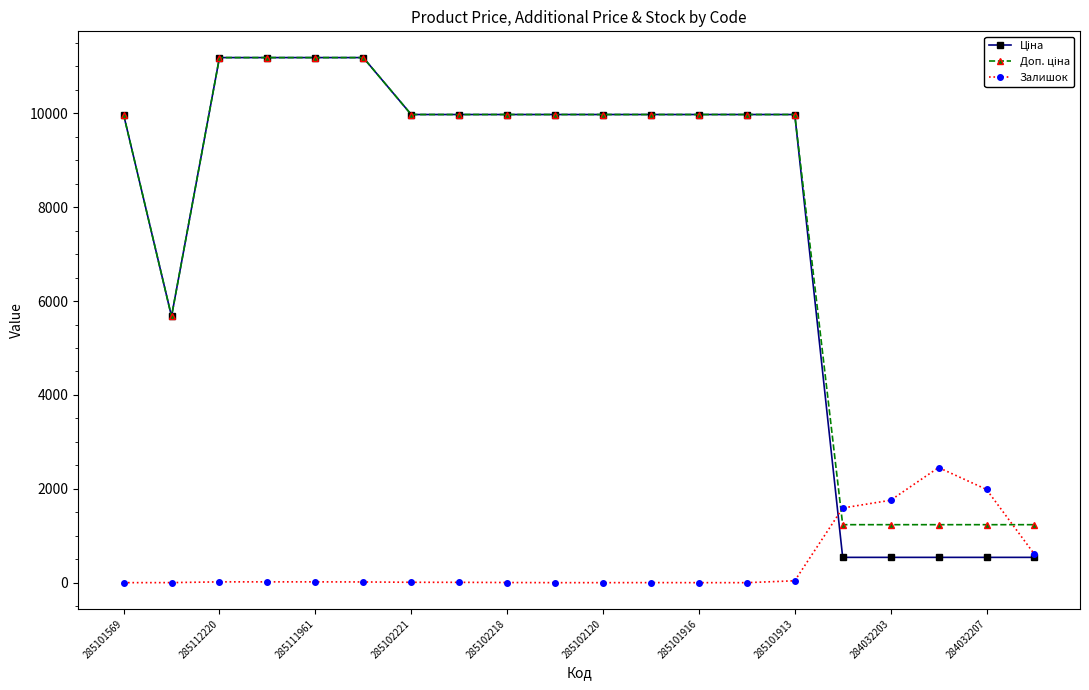

What is the maximum value shown in the chart?

11188.2